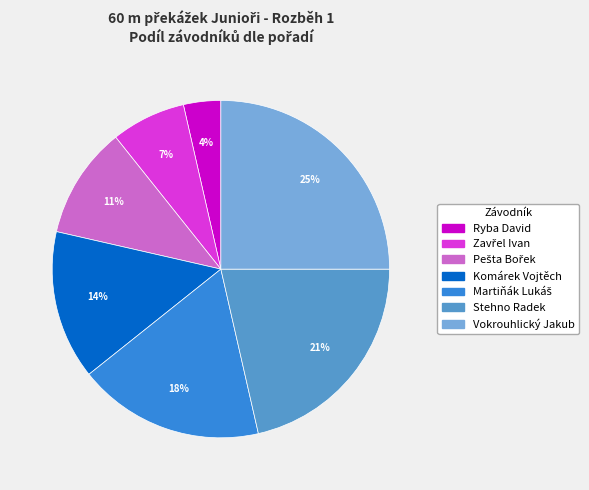

Which slice is the smallest?

Ryba David